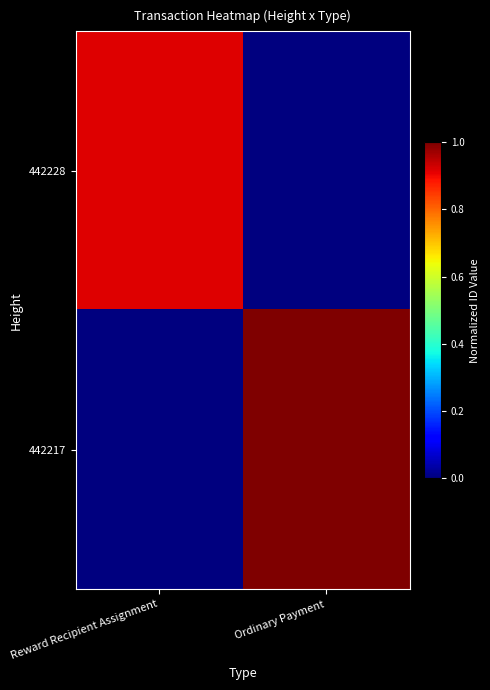

At Ordinary Payment, list the series in order from smallest to largest.

442228, 442217